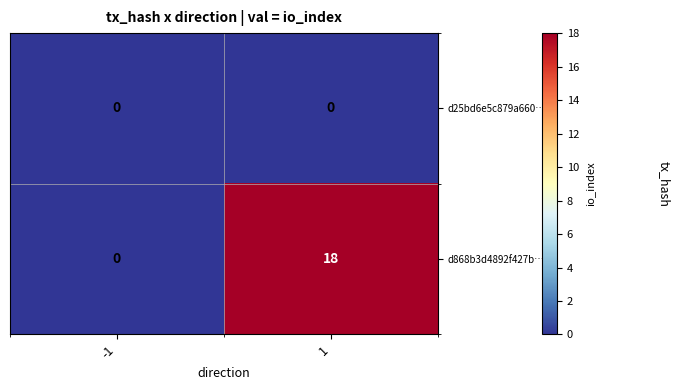

Which series changed the most between -1 and 1?

d868b3d4892f427b…